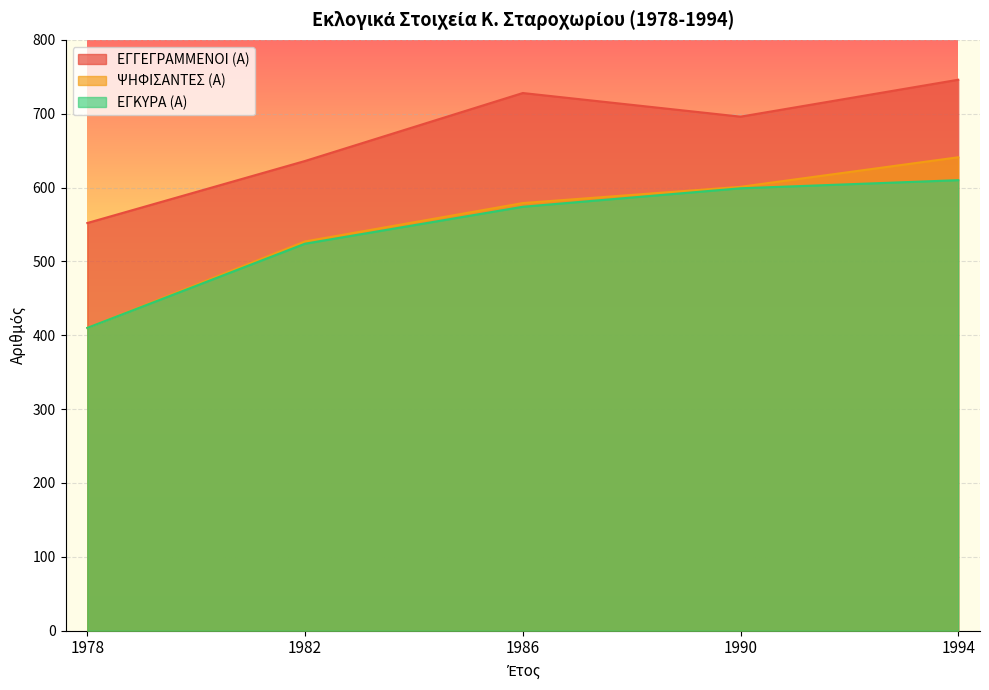

How many lines are shown in the chart?

3